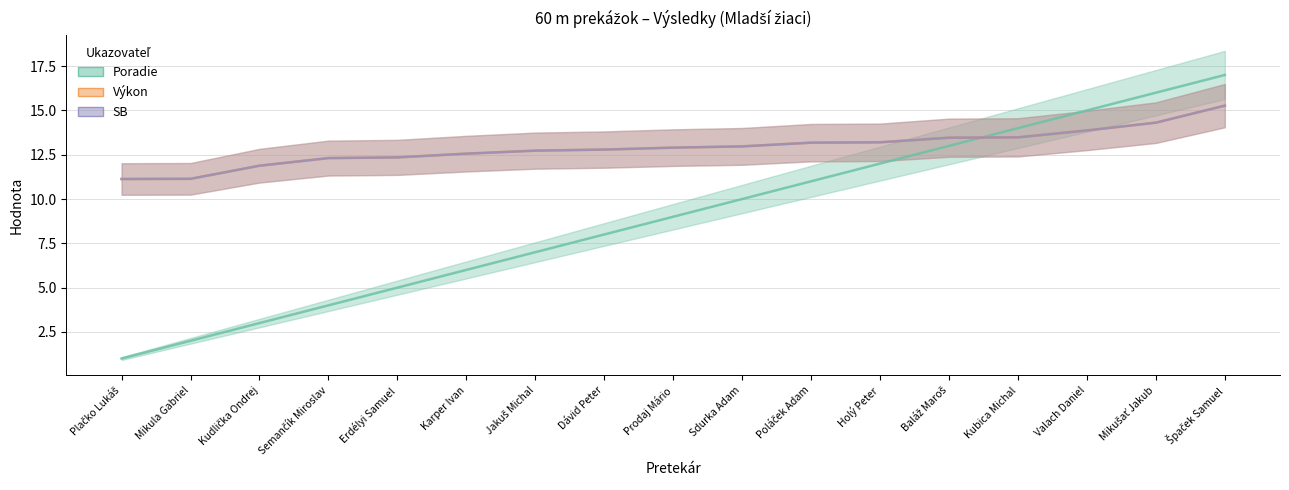

Where is Výkon nearest to the value 13?

Sdurka Adam